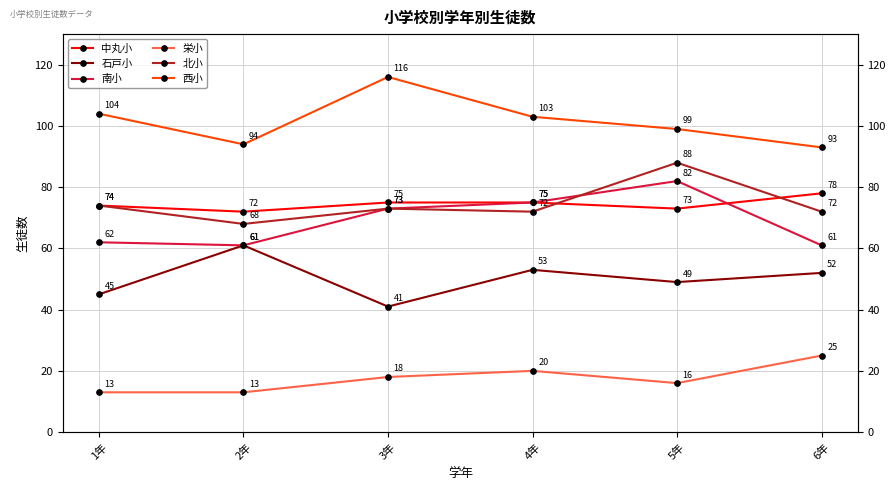

What is the sum of the 中丸小 values at 3年 and 6年?

153